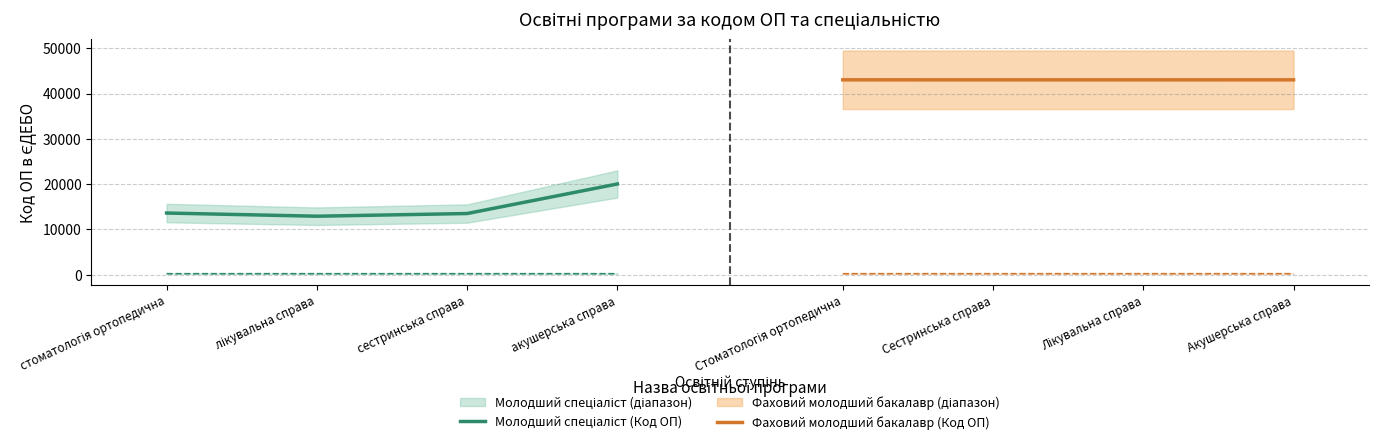

The value of Фаховий молодший бакалавр (Код ОП) at Акушерська справа is 61630. True or false?

False